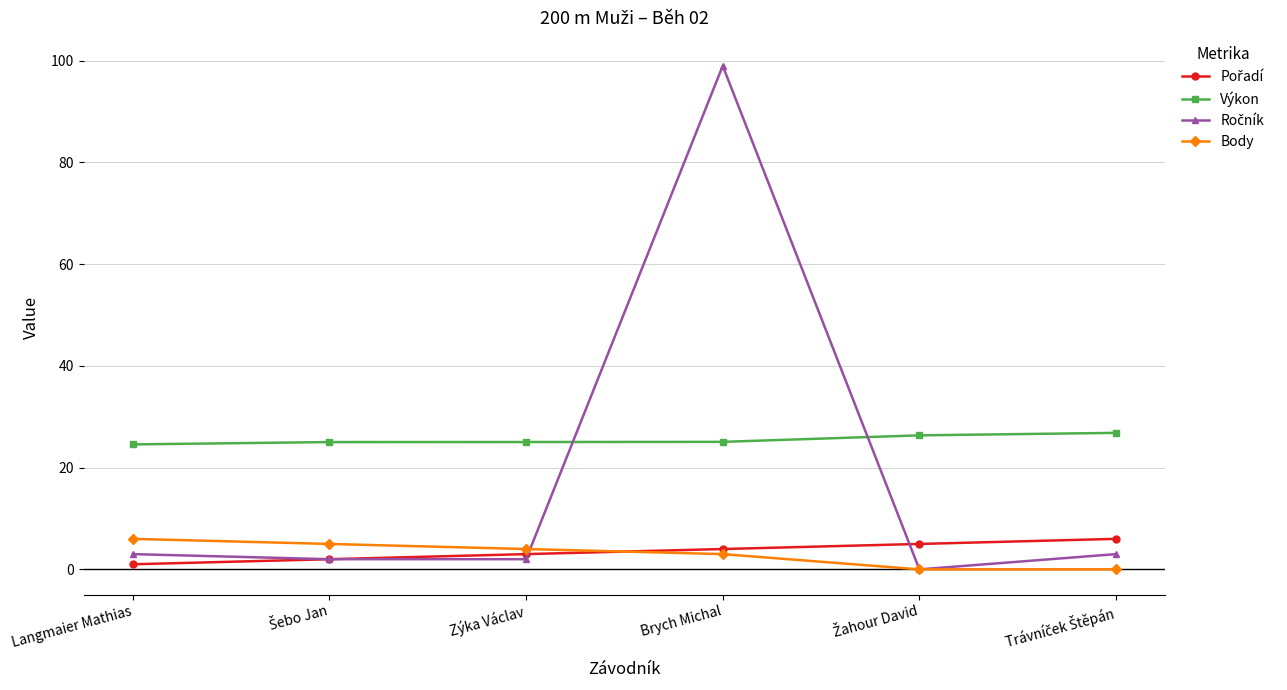

What is the label of the 6th point from the right?

Langmaier Mathias